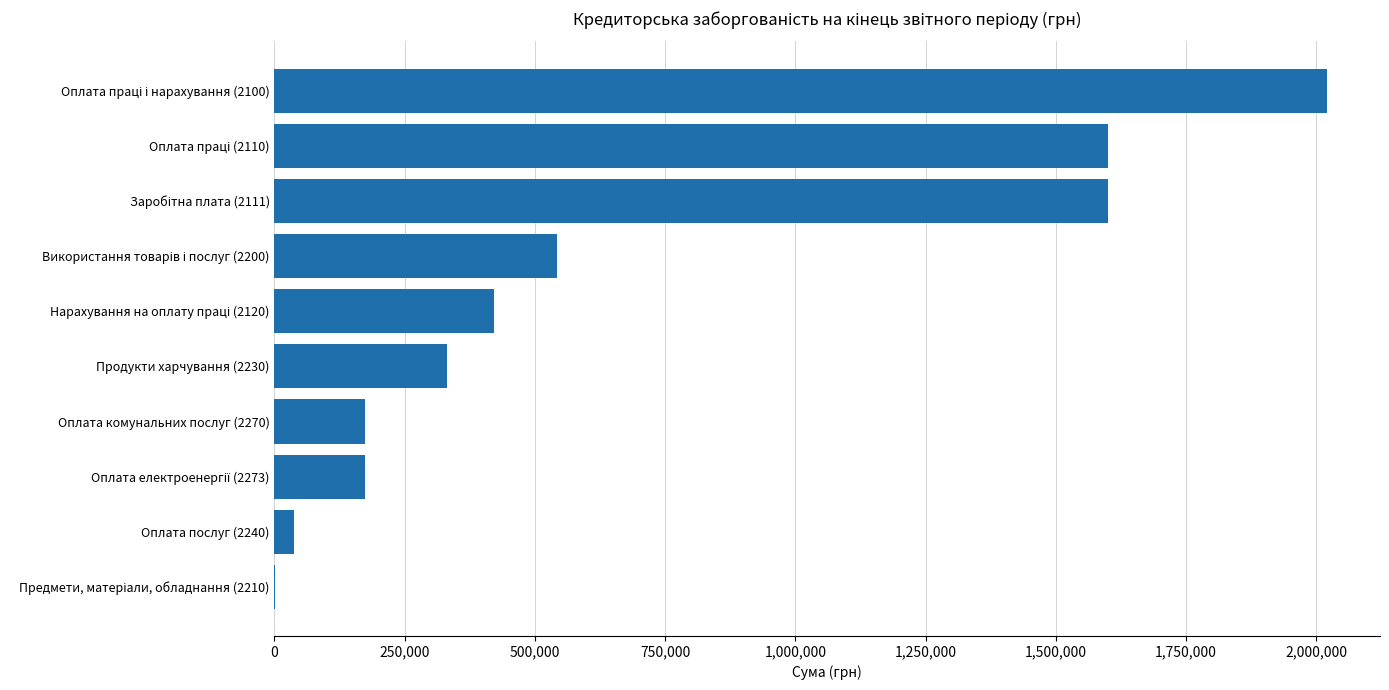

How many distinct data groups are displayed?

1